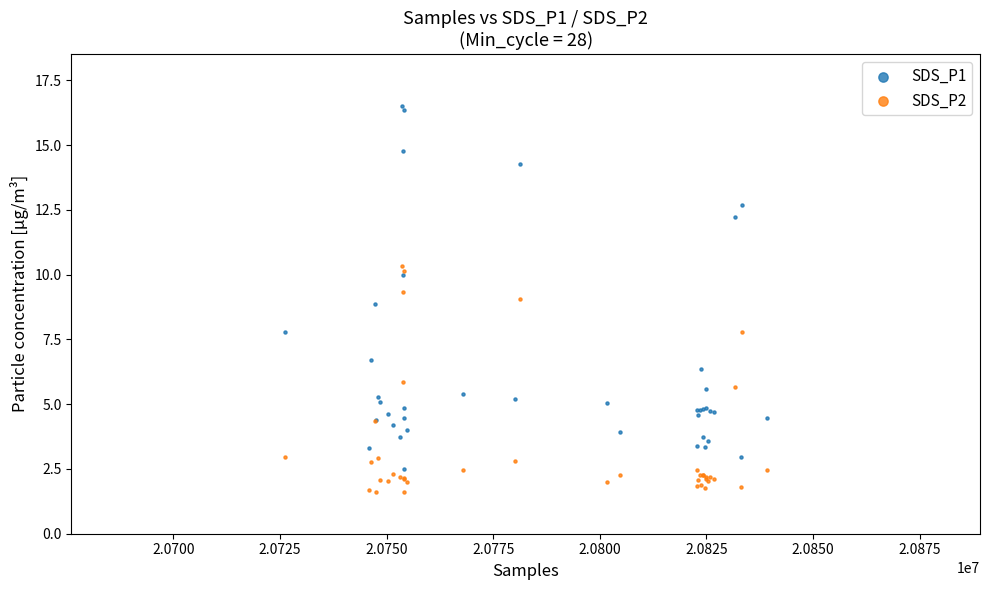

What is the X range (max minus min) for the scatter plot?

113046.0